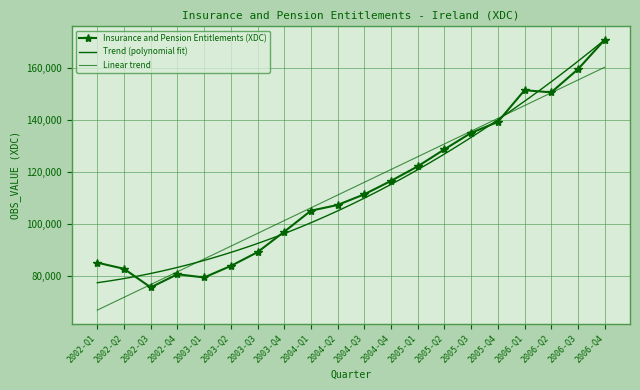

What is the difference between the values at 2005-Q2 and 2004-Q3?

17309